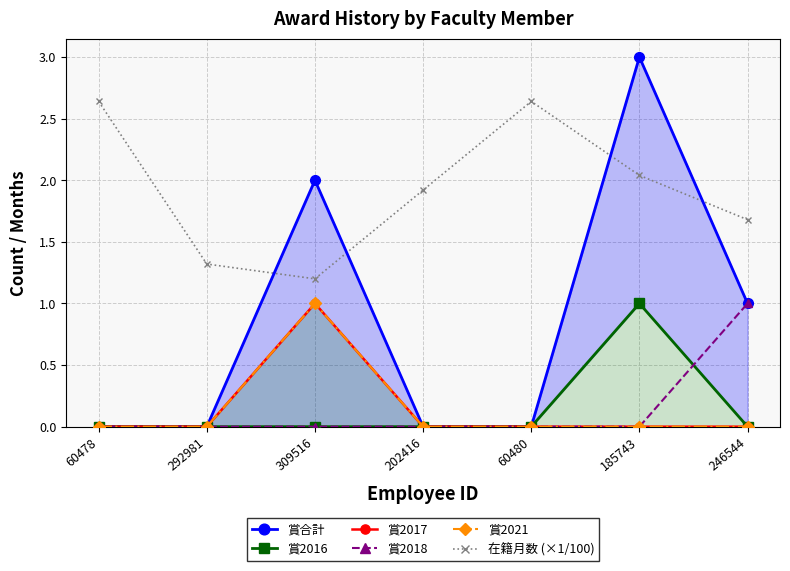

Reading left to right, what are all the values shown in this chart?

賞合計: 0.0	0.0	2.0	0.0	0.0	3.0	1.0
賞2016: 0.0	0.0	0.0	0.0	0.0	1.0	0.0
賞2017: 0.0	0.0	1.0	0.0	0.0	0.0	0.0
賞2018: 0.0	0.0	0.0	0.0	0.0	0.0	1.0
賞2021: 0.0	0.0	1.0	0.0	0.0	0.0	0.0
在籍月数 (×1/100): 2.6	1.3	1.2	1.9	2.6	2.0	1.7